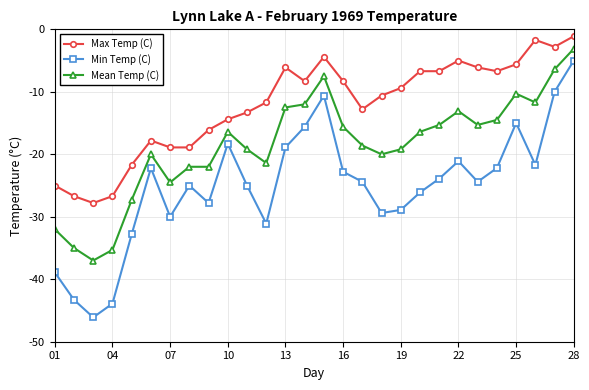

Which series has the largest range (max minus min)?

Min Temp (C)